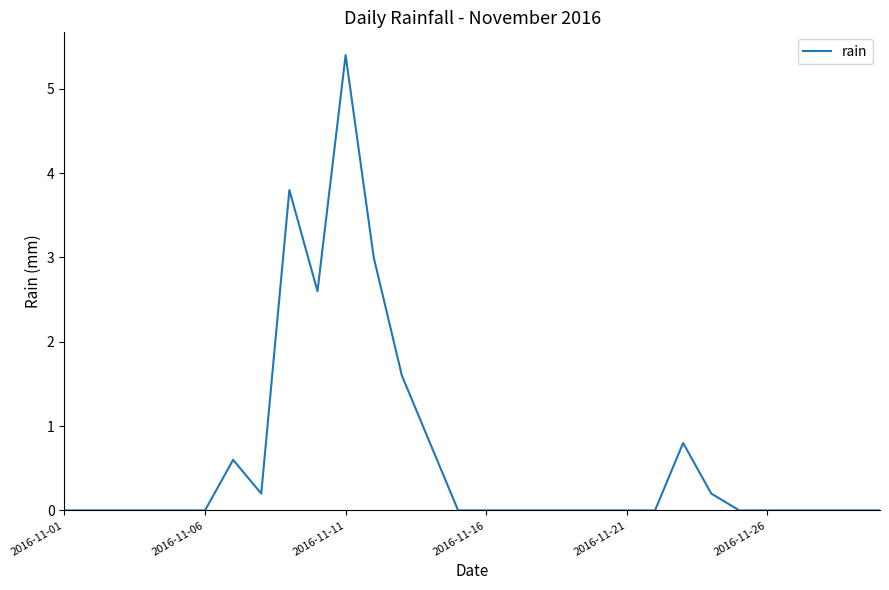

True or false: there are more than 2 points higher than both neighbors.

True